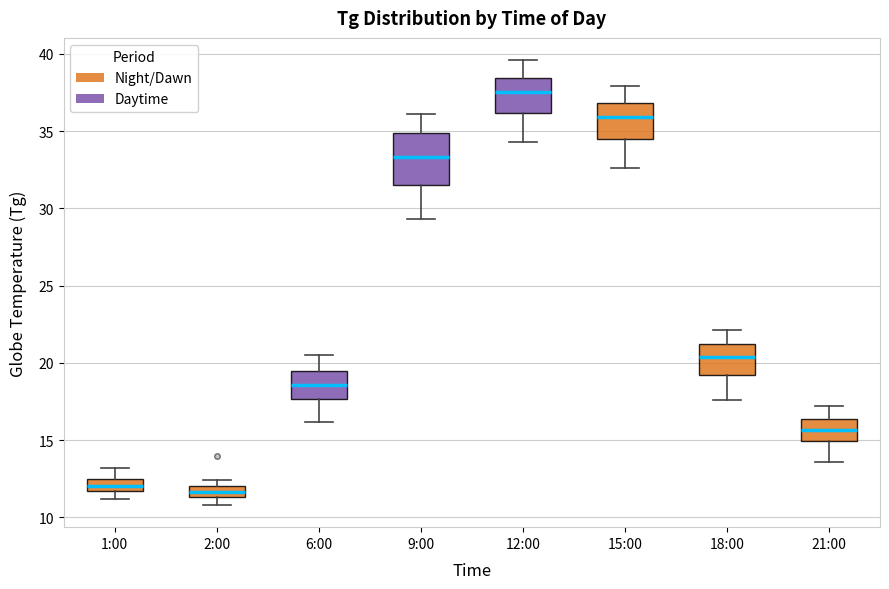

Where does the upper whisker of the box for 9:00 end on the y-axis? The values are not printed on the chart, so give them approximately, as read against the axis.

36.0